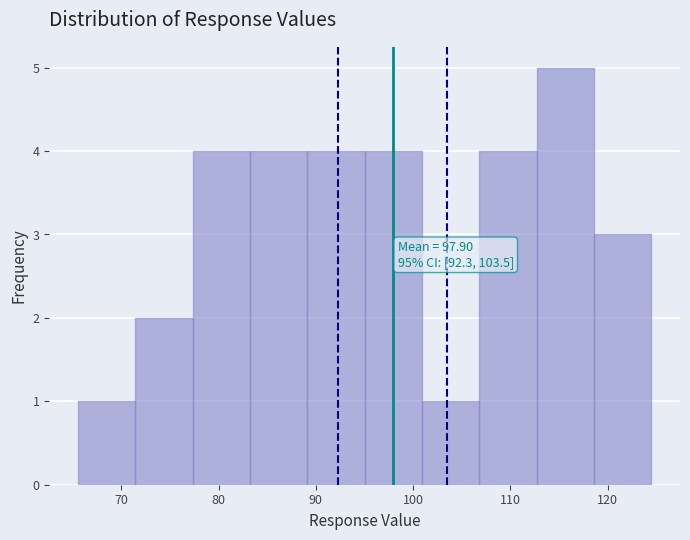

Over which range of the x-axis is the bar tallest?

113 to 119